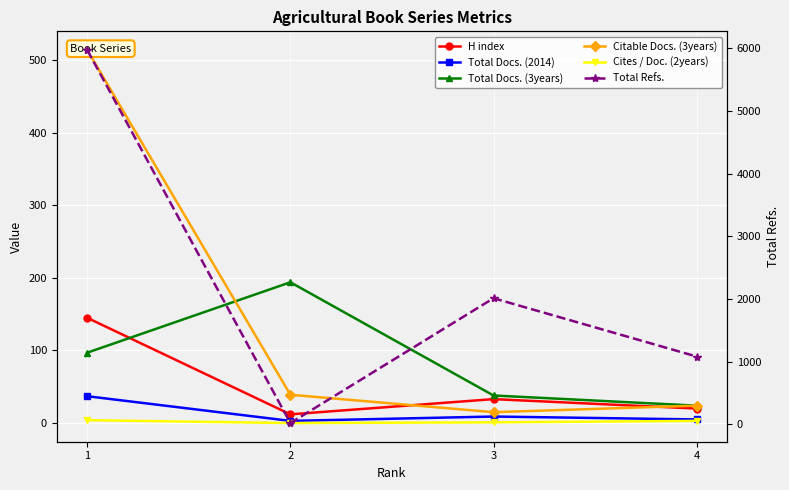

How many Cites / Doc. (2years) values are between 1 and 4?

3